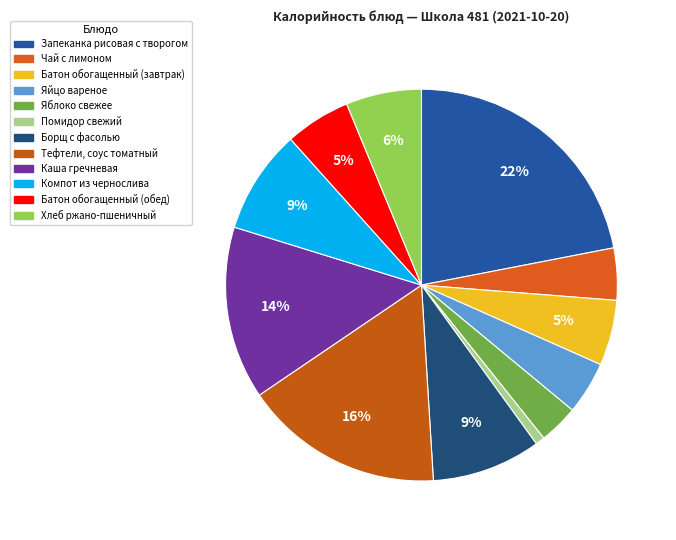

Is the sum of Батон обогащенный (обед) and Борщ с фасолью greater than half?

No